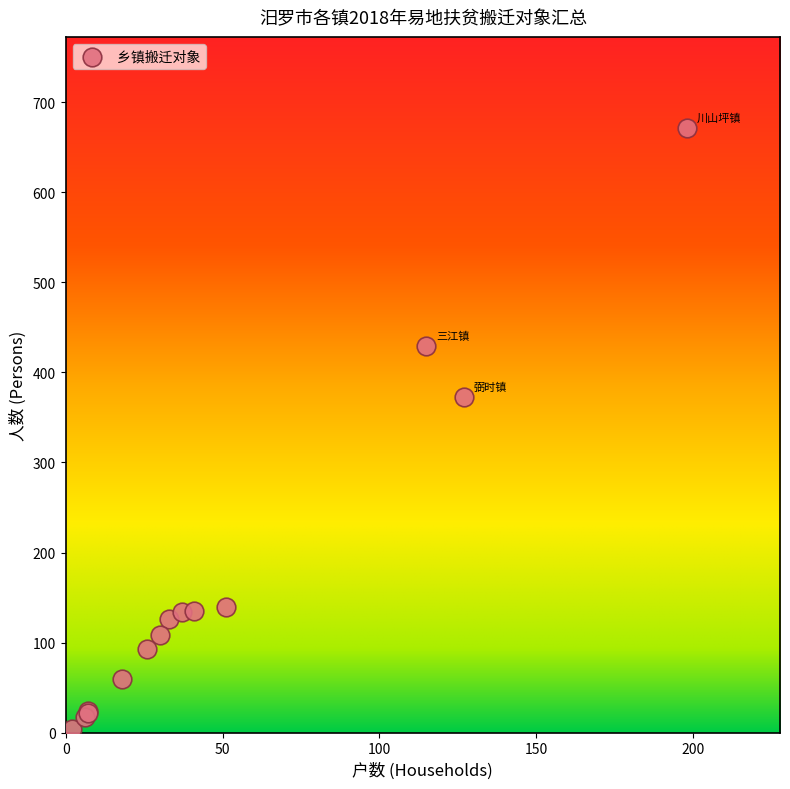

What Y value in the scatter plot is closest to 338?

373